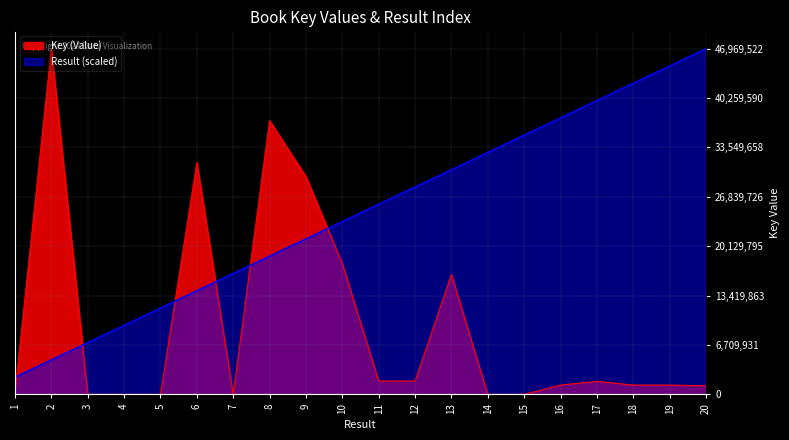

What is the total value across all series at 19?

45893175.9